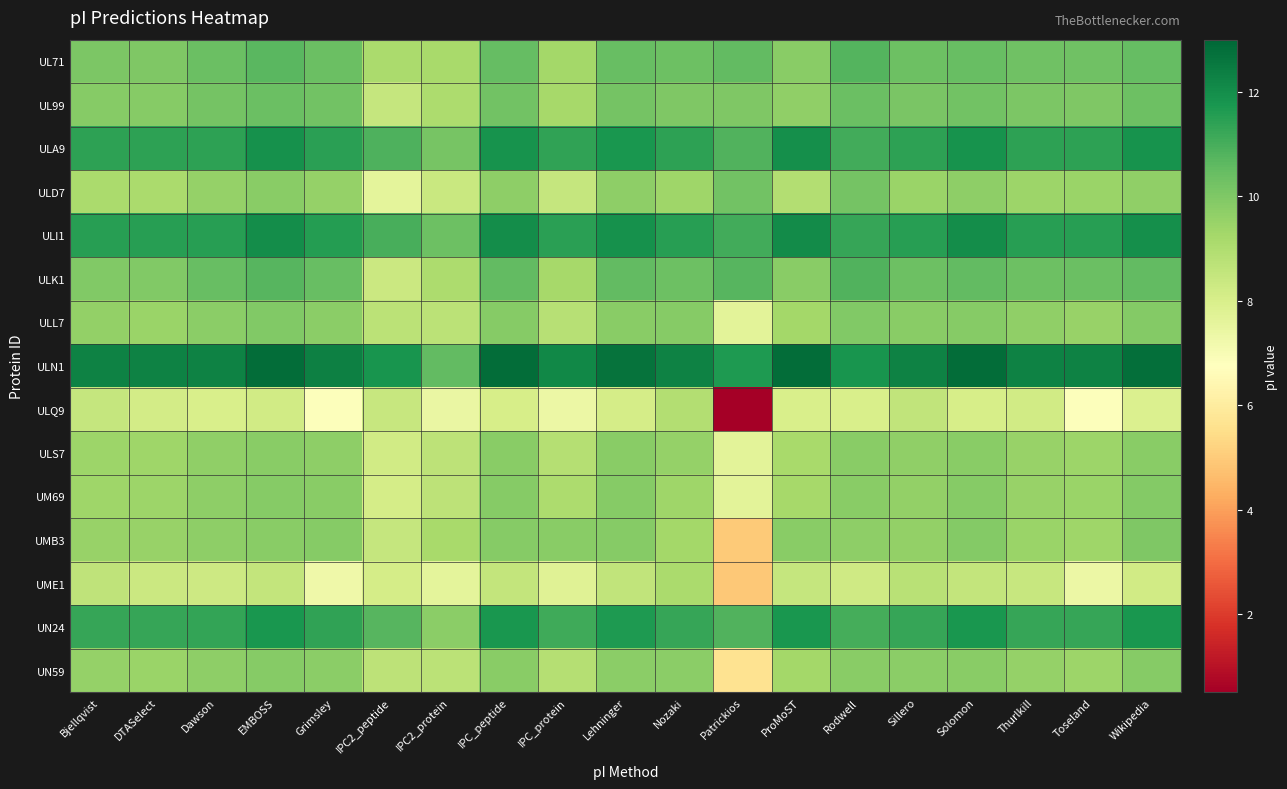

What is the spread (max minus min) of values at DTASelect?

4.2